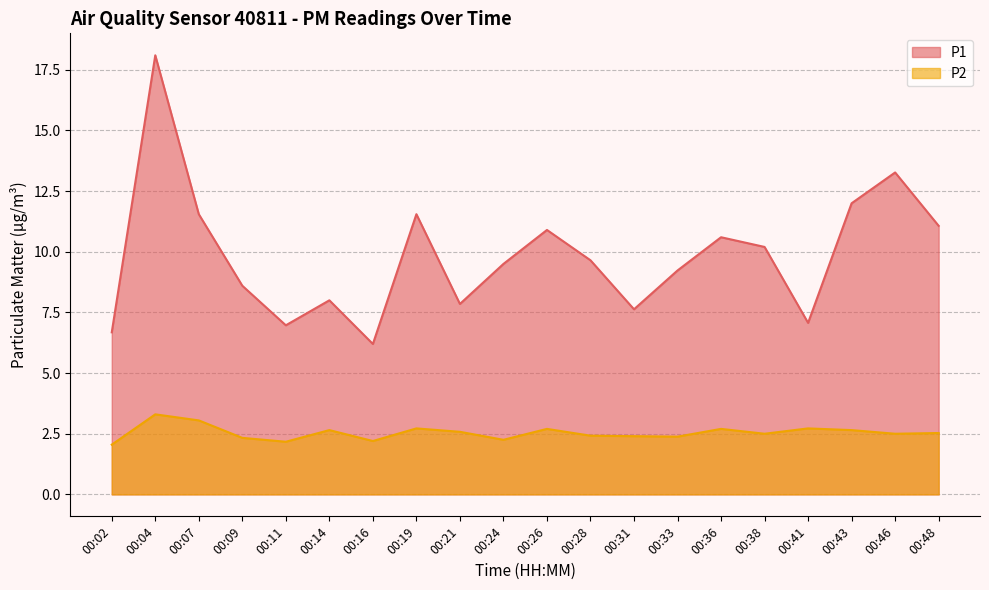

Read the P2 value at 00:16.

2.2